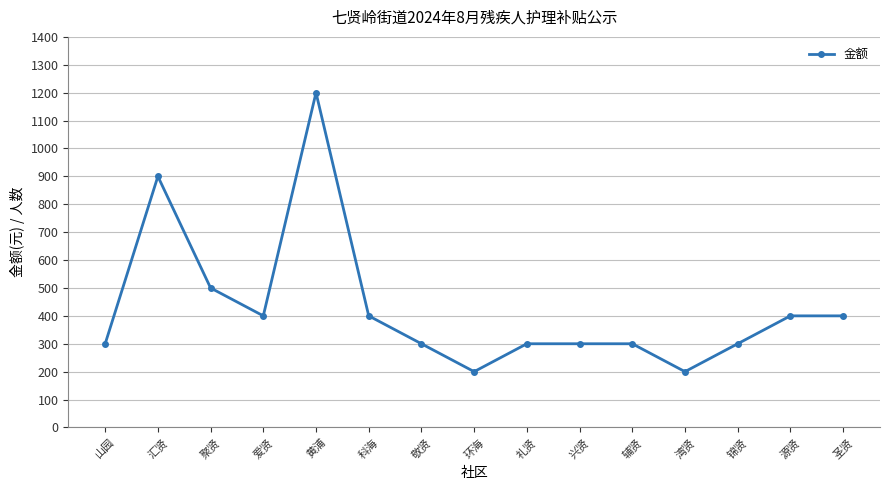

Count the number of categories in the chart.

15